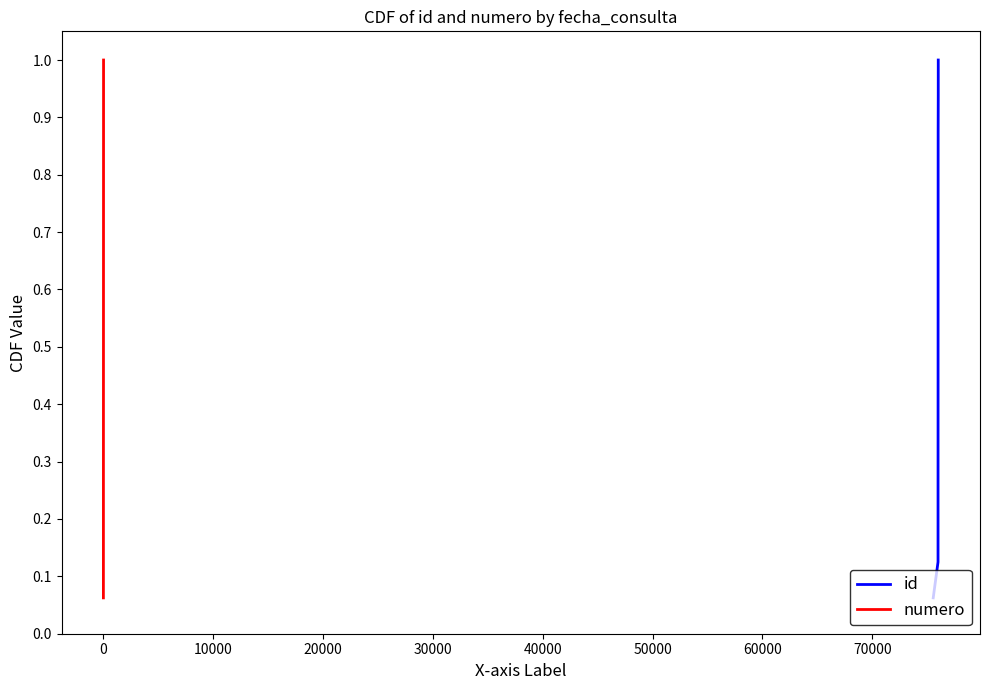

List the series in order of their peak value, highest first.

id, numero